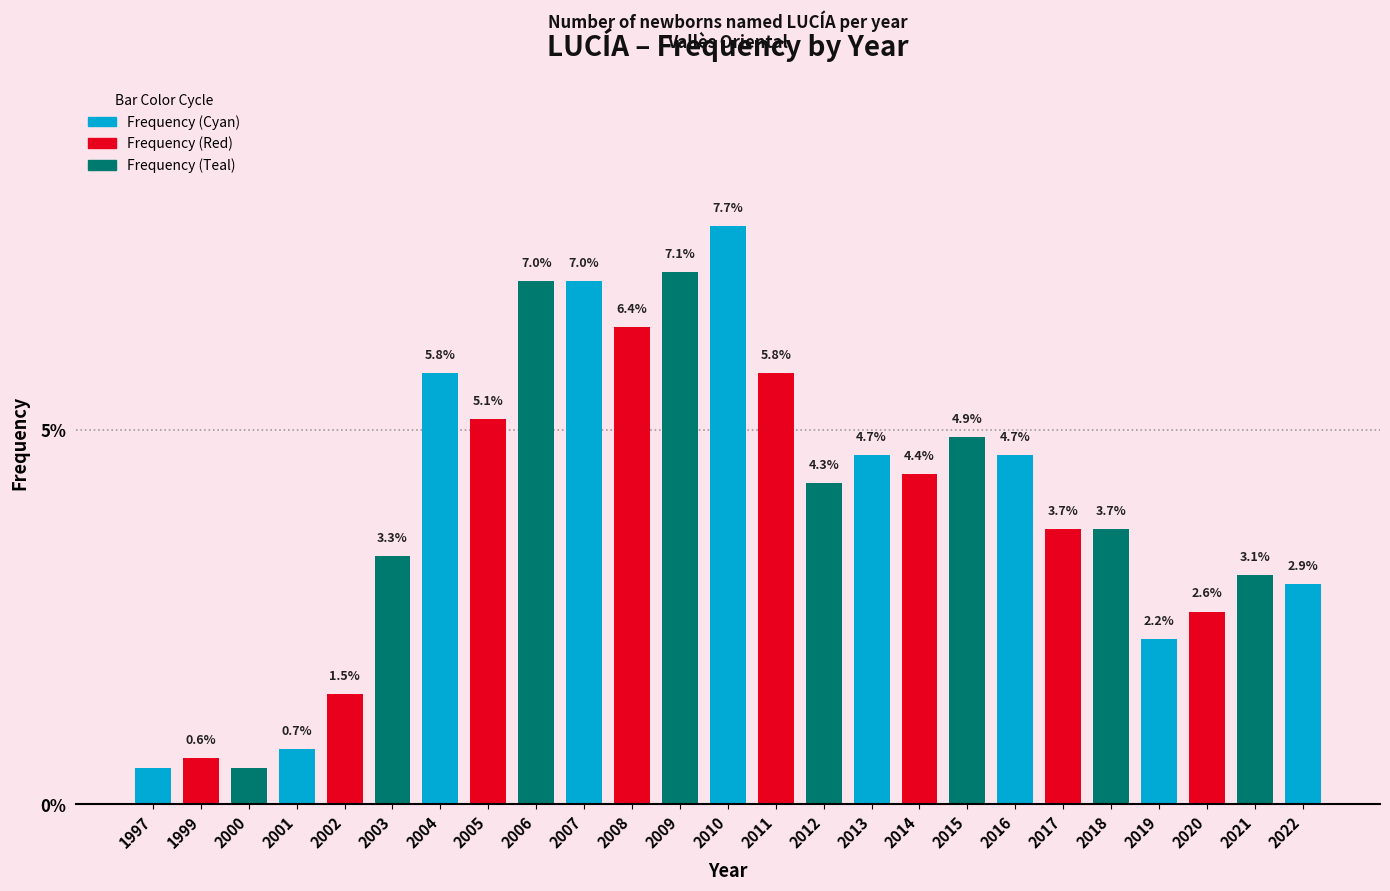

What is the change in value from 2014 to 2019?

-2.2